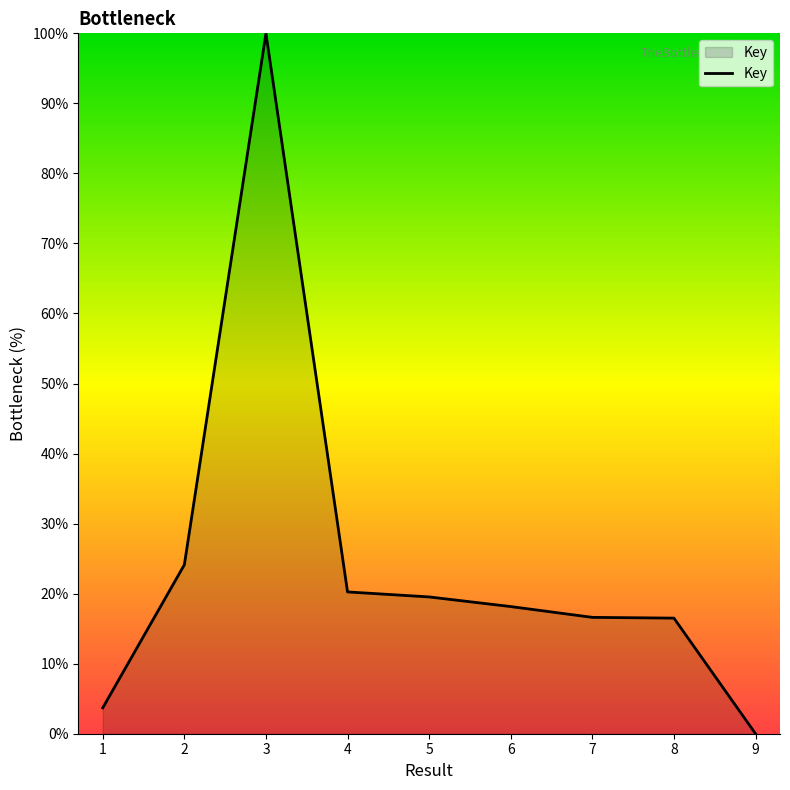

At which label is the value closest to 50?

2